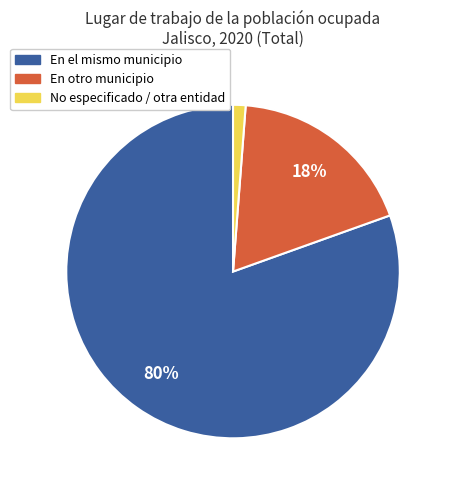

What percentage is the En otro municipio slice, to the nearest percent?

18%